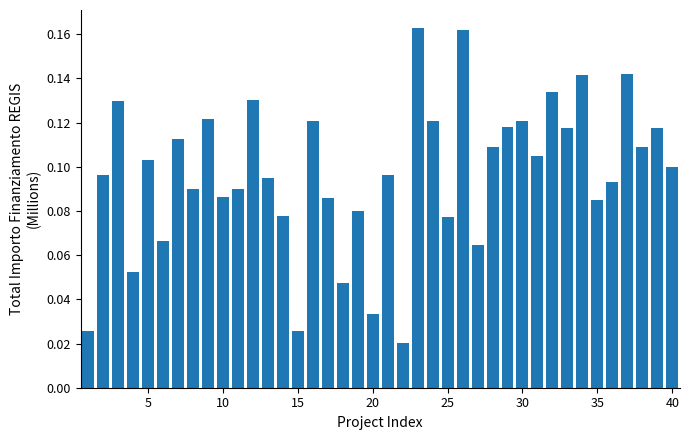

How many values are between 0 and 1?

40